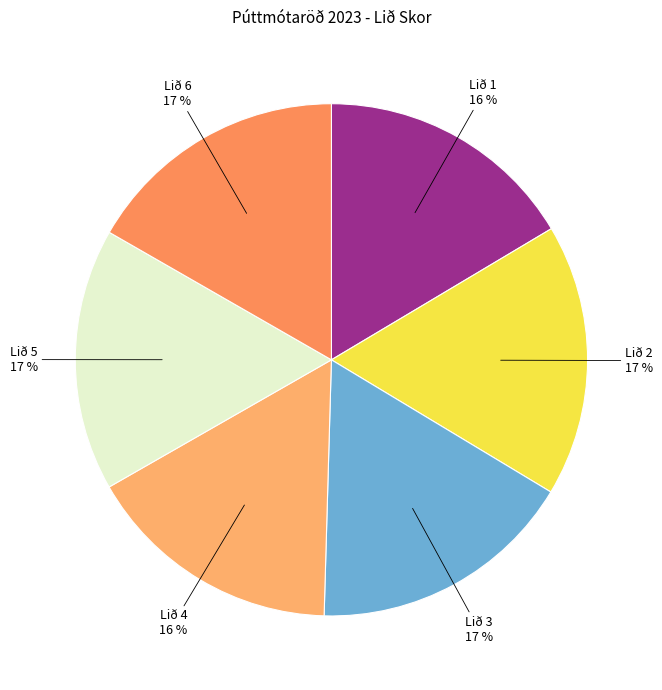

What percentage is the Lið 4 slice, to the nearest percent?

16%